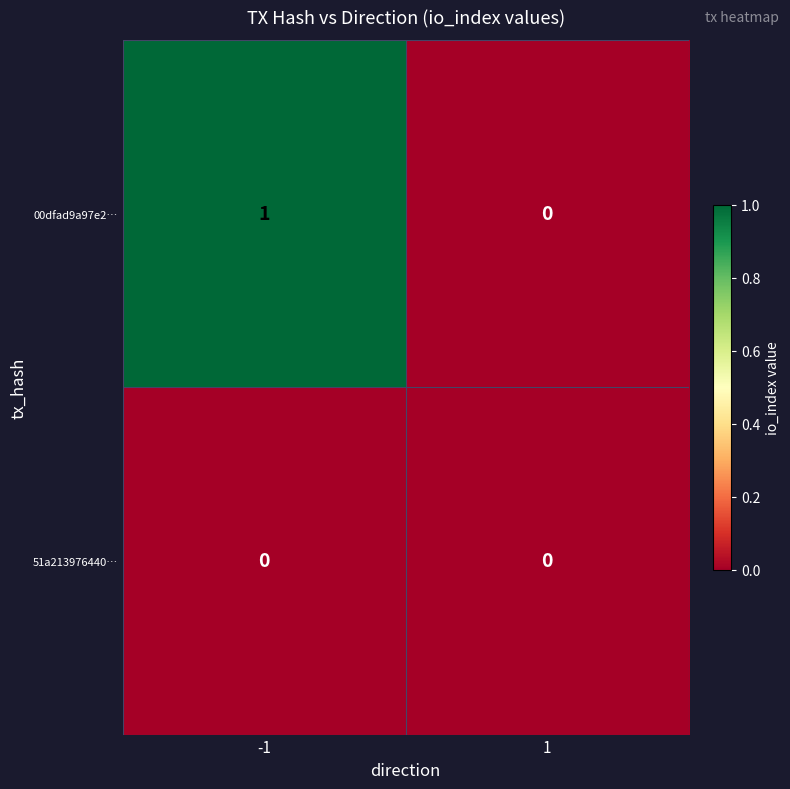

Reading left to right, list all the values displayed in this chart.

00dfad9a97e2…: 1	0
51a213976440…: 0	0